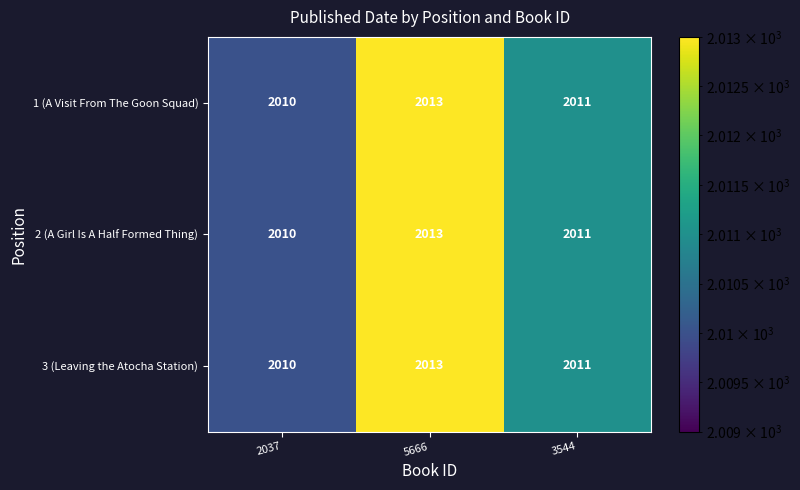

Reading right to left, transcribe all the data shown in this chart.

1 (A Visit From The Goon Squad): 2011	2013	2010
2 (A Girl Is A Half Formed Thing): 2011	2013	2010
3 (Leaving the Atocha Station): 2011	2013	2010